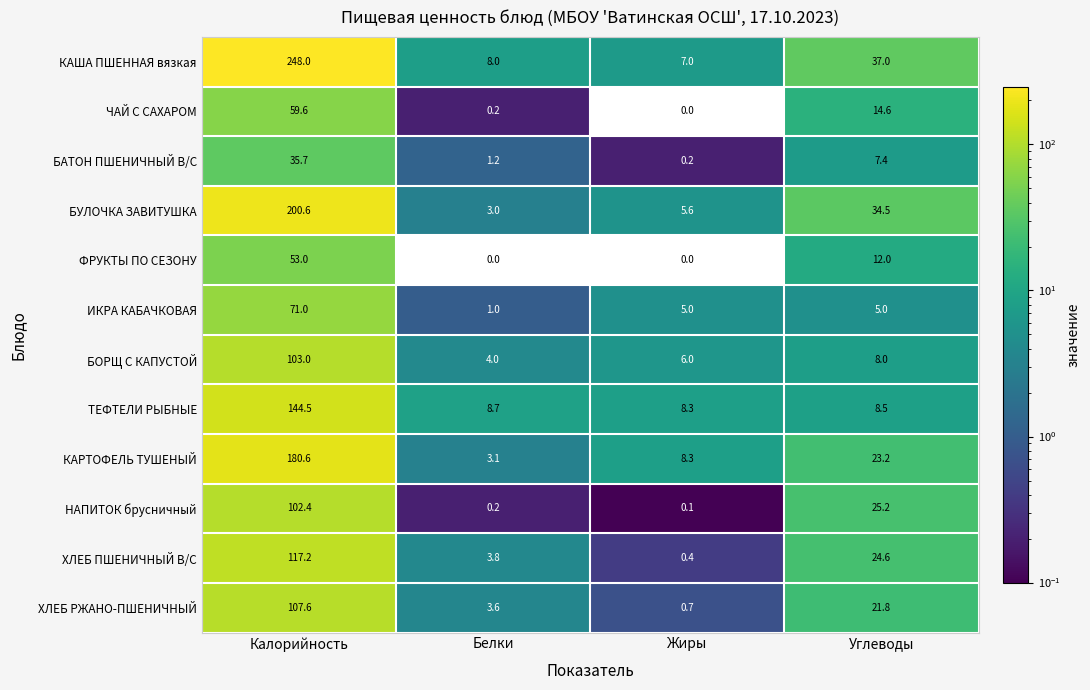

What is the difference between the ХЛЕБ ПШЕНИЧНЫЙ В/С values at Белки and Углеводы?

20.8